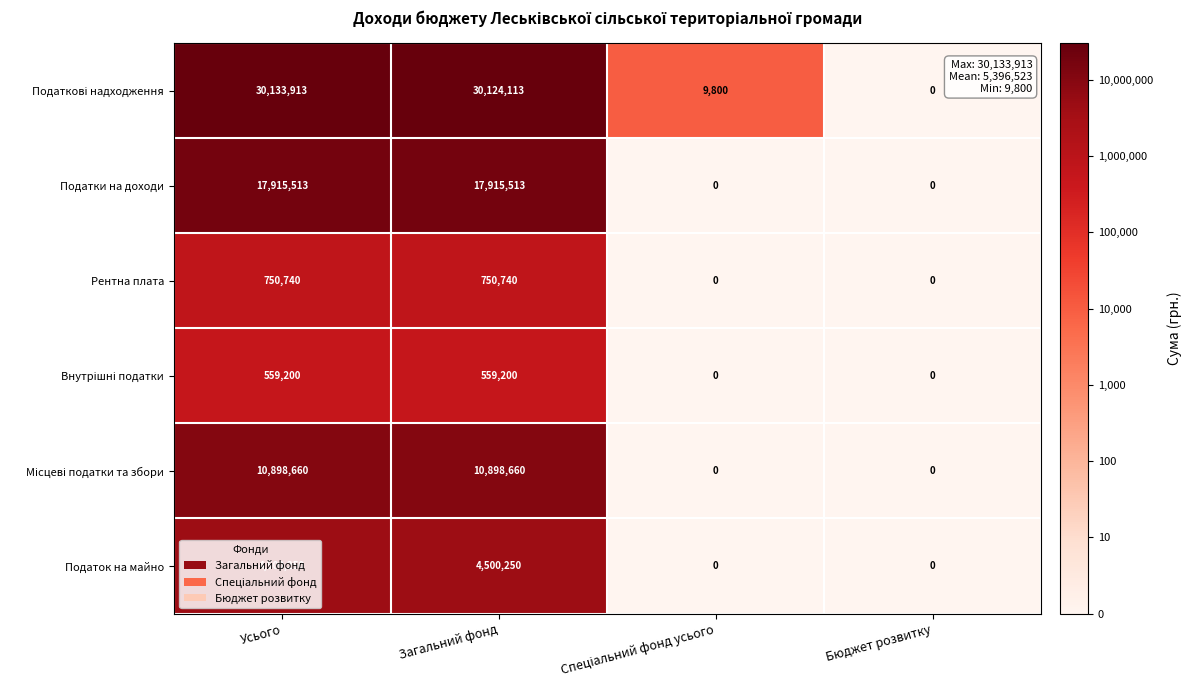

Which label corresponds to the smallest value in the chart?

Бюджет розвитку